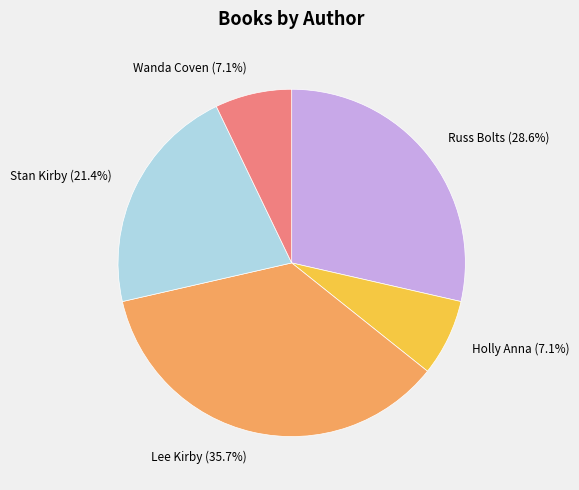

To the nearest percent, what is the combined percentage of Russ Bolts and Wanda Coven?

36%